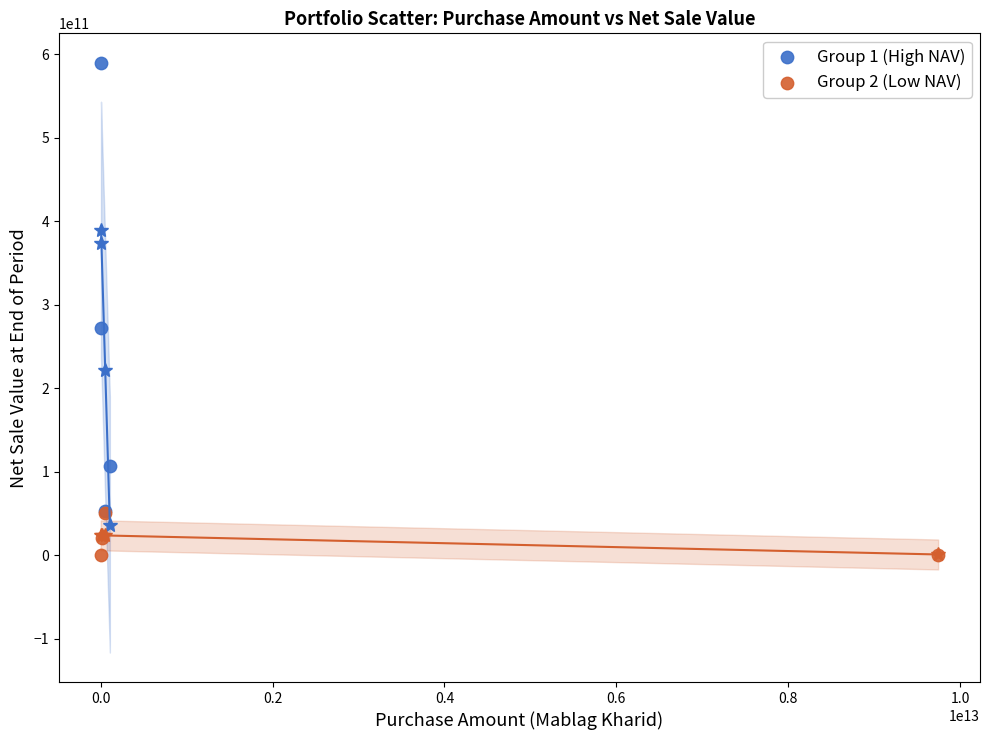

Which series has the widest spread of Y values?

Group 1 (High NAV)